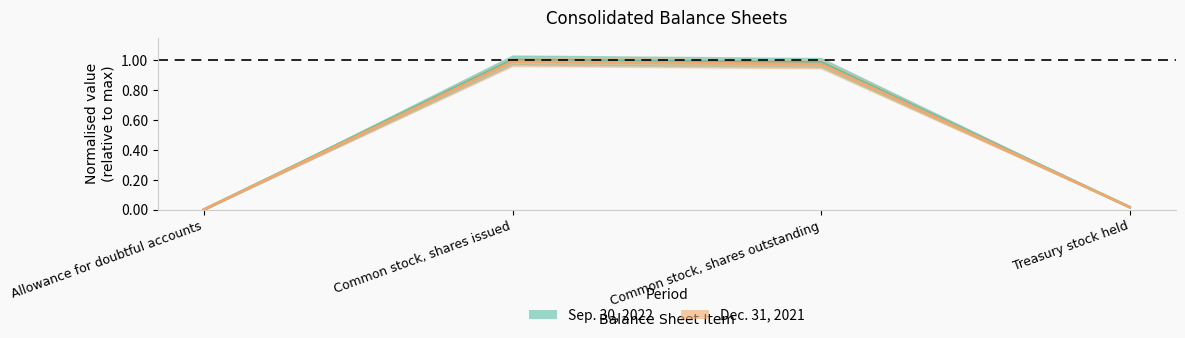

List the series in order of their peak value, lowest first.

Dec. 31, 2021, Sep. 30, 2022